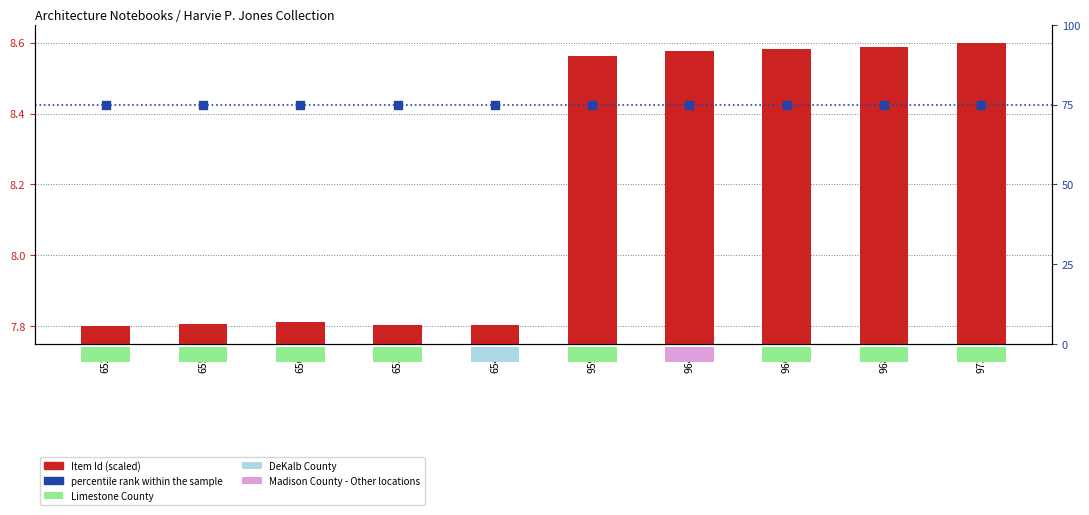

At which category is the sum across all series the highest?

9738